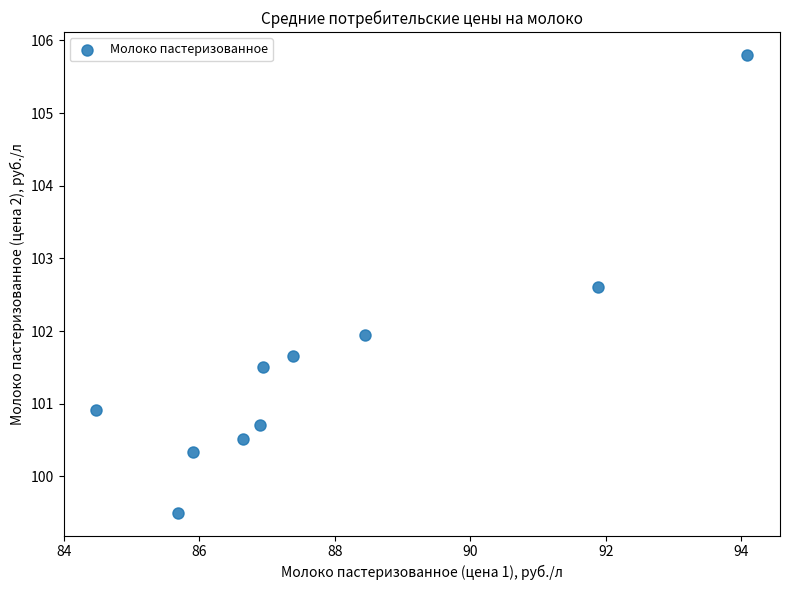

What is the range of Y values (max minus min)?

6.3